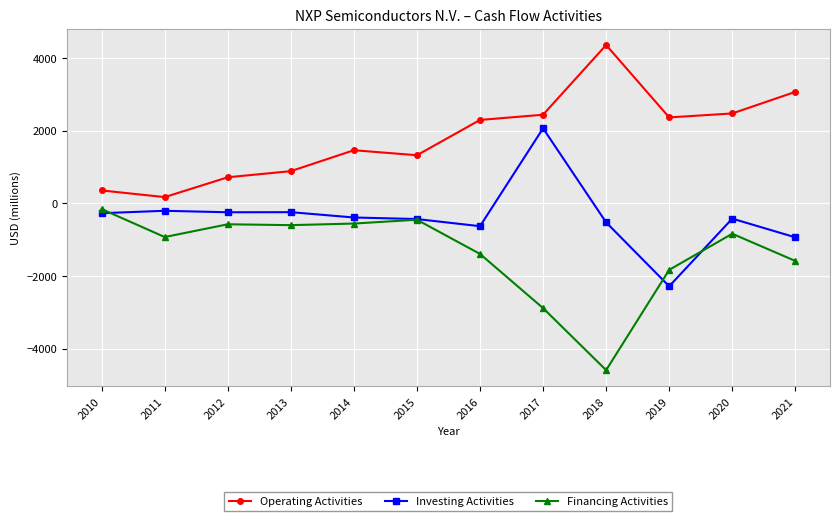

What is the value of the Operating Activities point at the 6th from the left?

1330